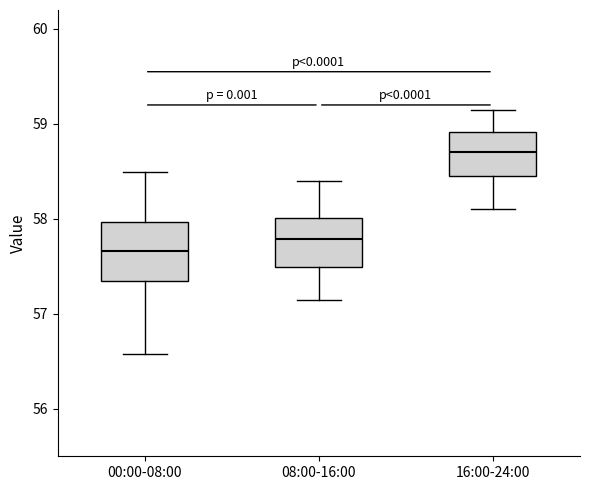

Which box has the lowest median line?

00:00-08:00